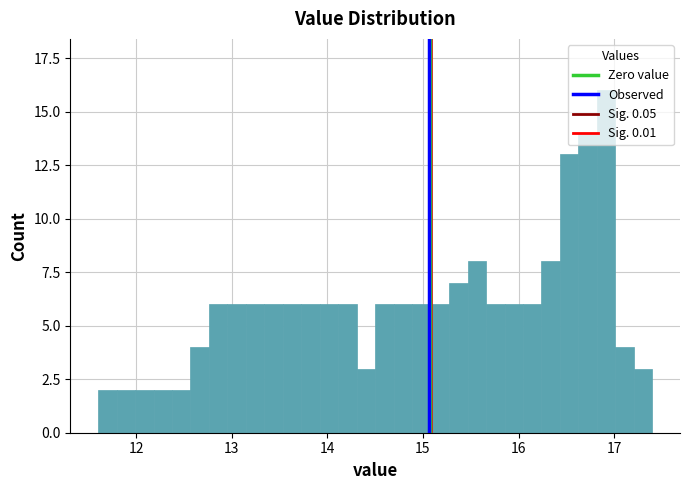

Read against the x-axis, roughly where is the centre of the tallest bar?

16.9